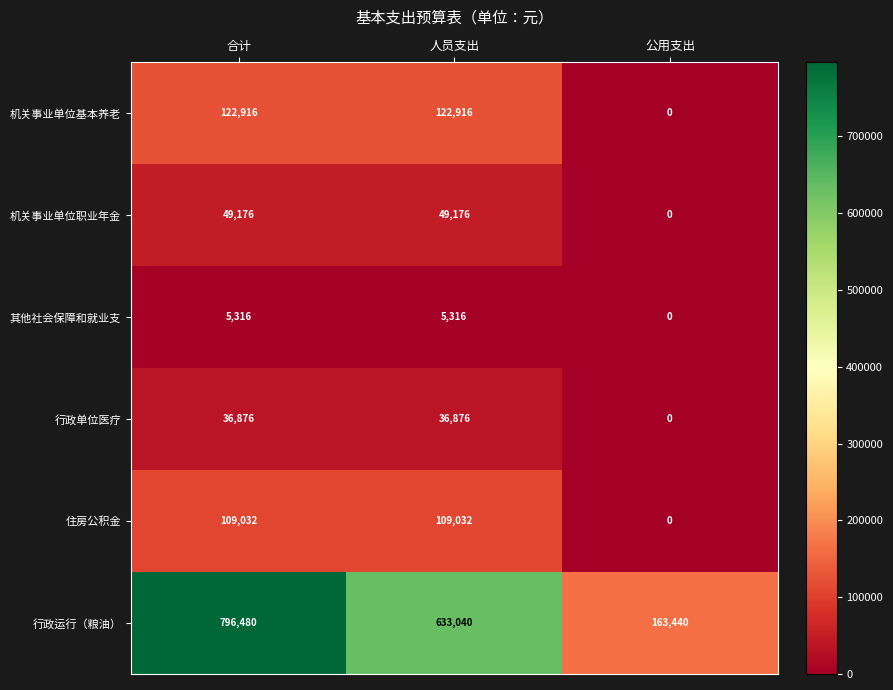

Between 合计 and 人员支出, which series saw the biggest shift?

行政运行（粮油）